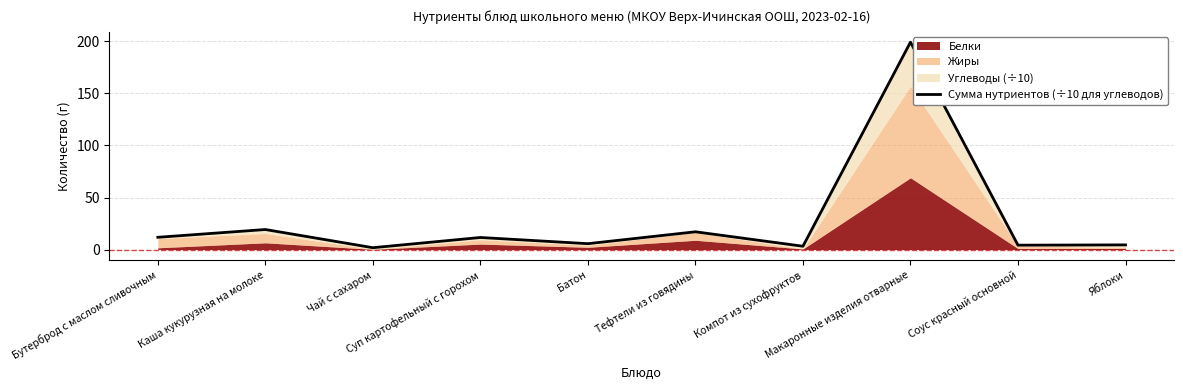

List the labels in order of value, largest first.

Макаронные изделия отварные, Каша кукурузная на молоке, Тефтели из говядины, Бутерброд с маслом сливочным, Суп картофельный с горохом, Батон, Яблоки, Соус красный основной, Компот из сухофруктов, Чай с сахаром